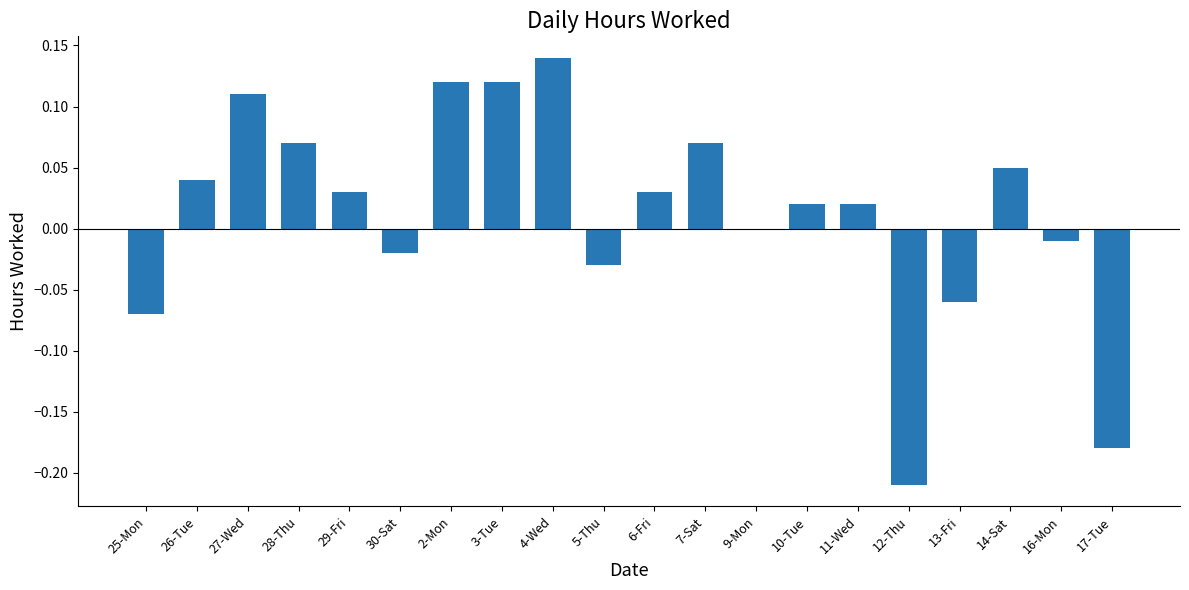

Which category has the highest value across all series?

4-Wed